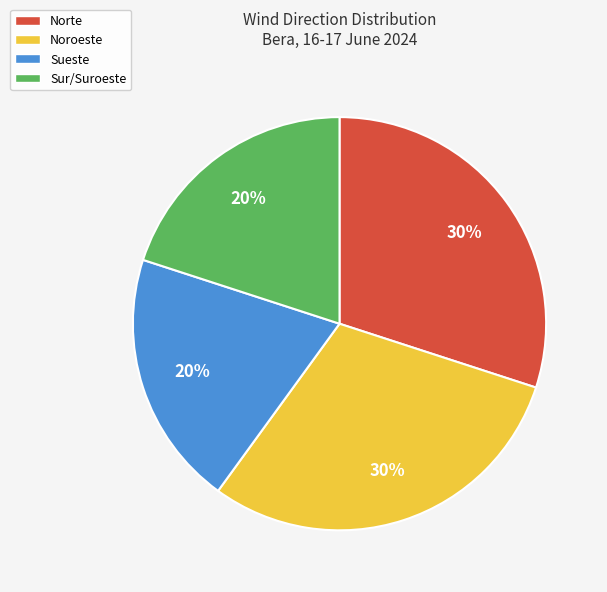

Is there a majority slice in this chart?

No